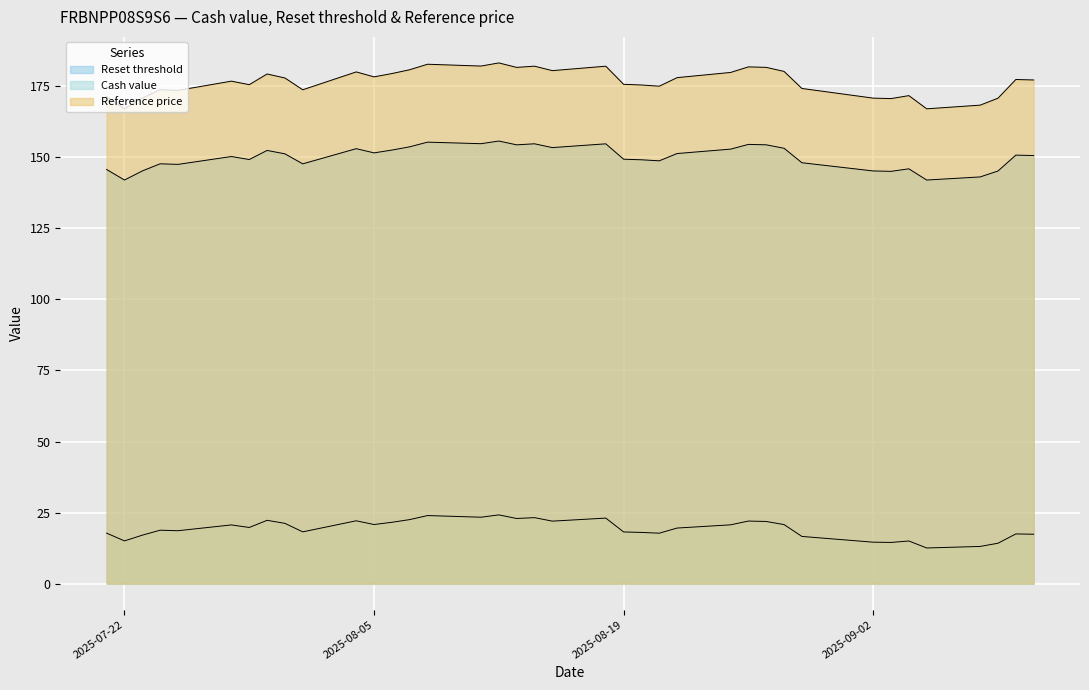

The Reference price series shows 177.9 at 2025-07-31. True or false?

True